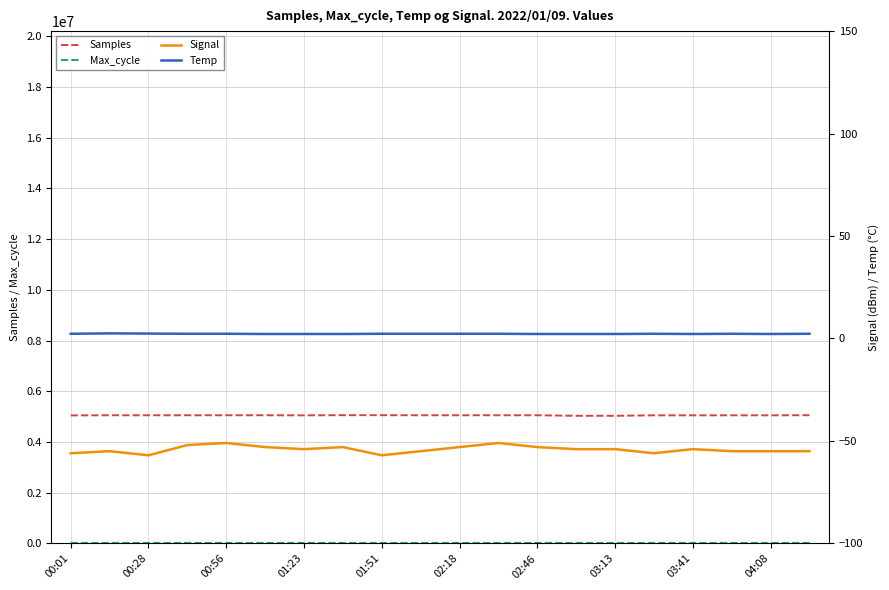

What is the lowest value of the Samples series?

5031847